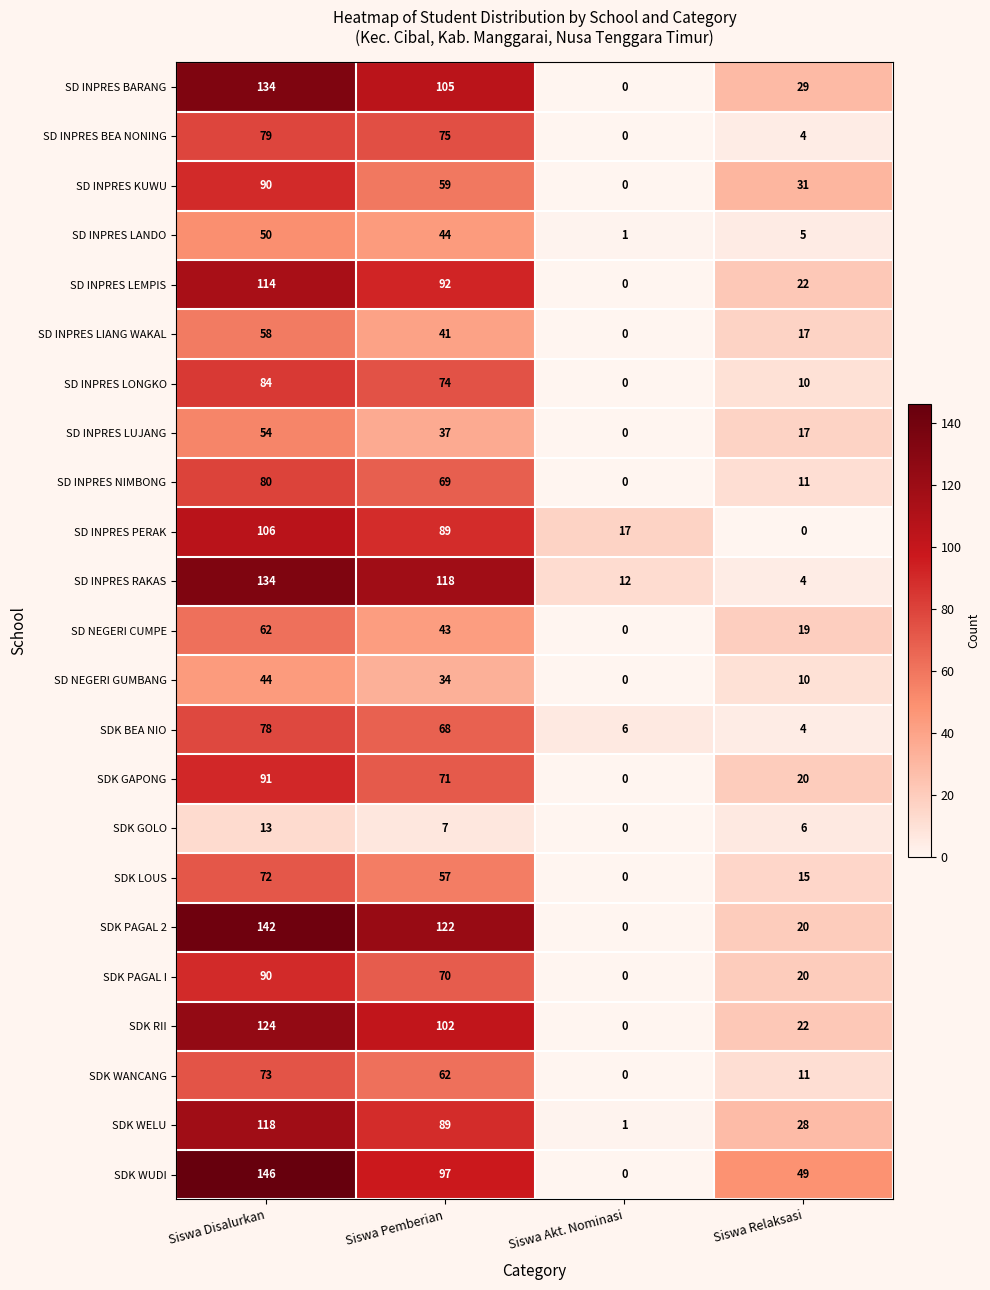

What is the total value across all series at Siswa Akt. Nominasi?

37